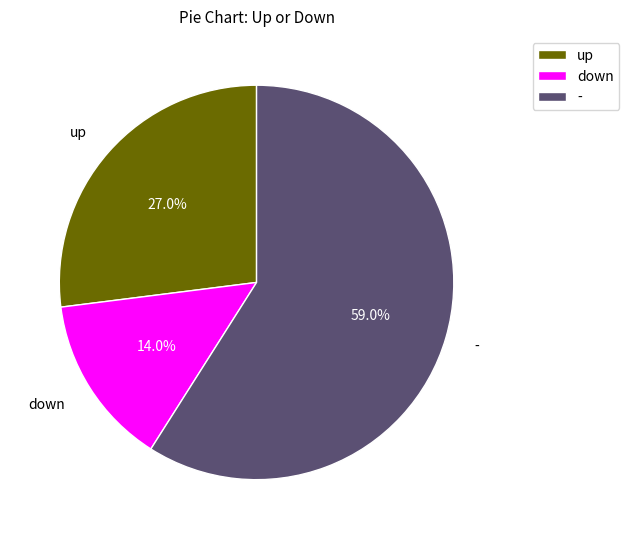

To the nearest percent, what portion does down represent?

14%